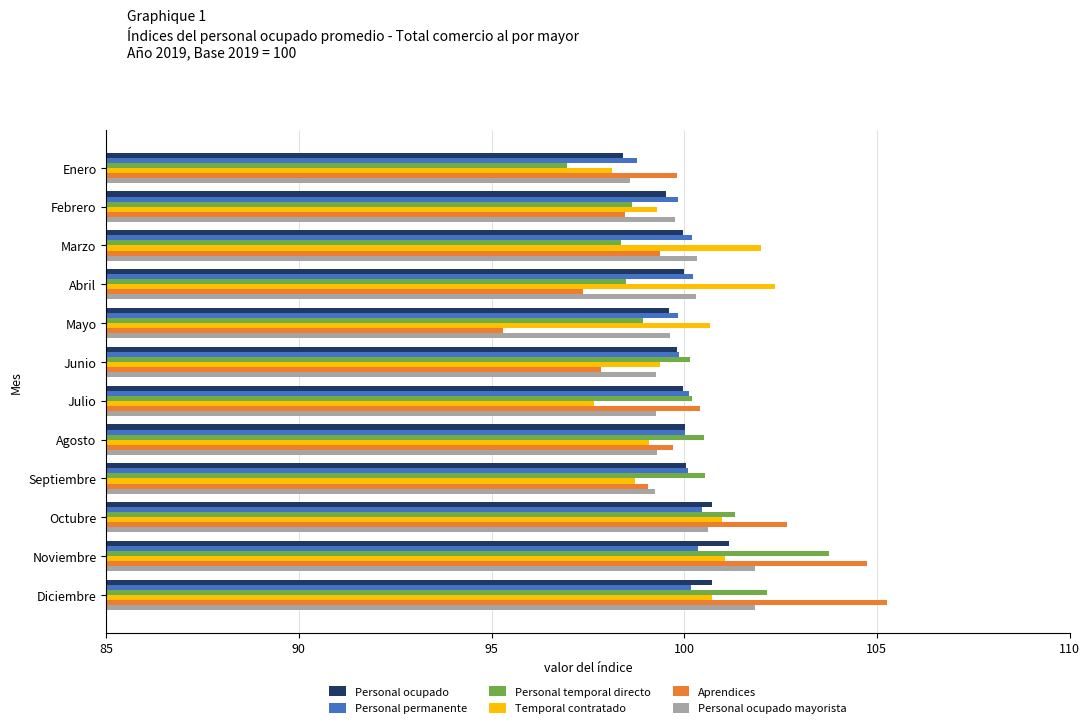

Count the number of categories in the chart.

12